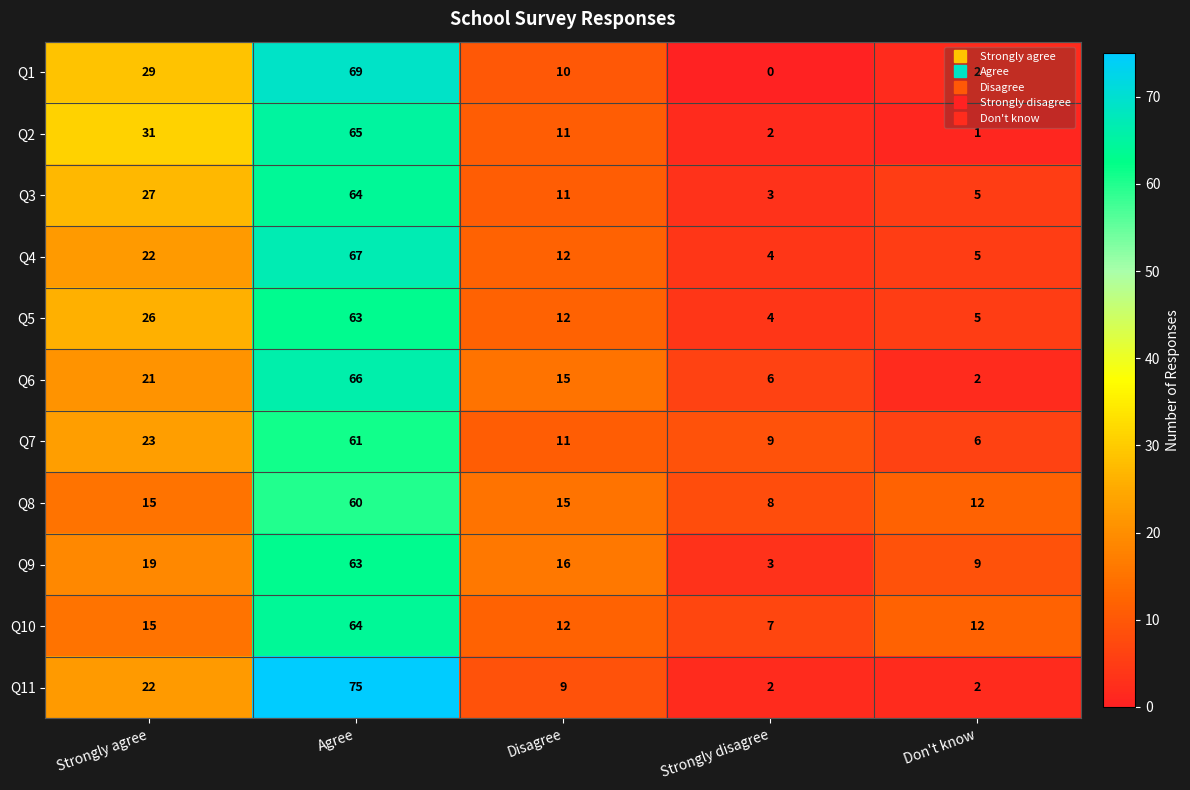

What is the difference between the maximum and minimum values in the Q6 series?

64